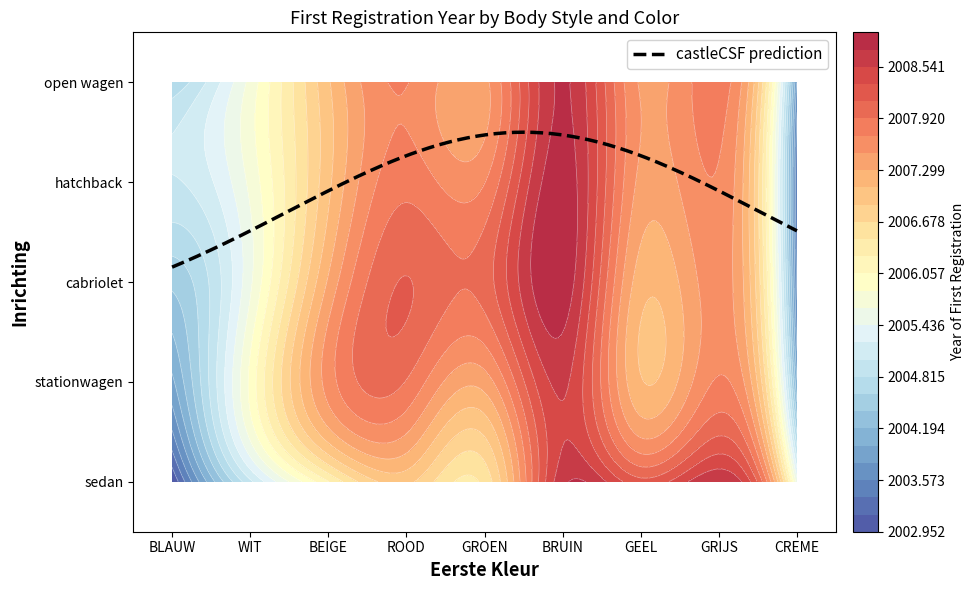

Which label corresponds to the largest value in the chart?

BRUIN